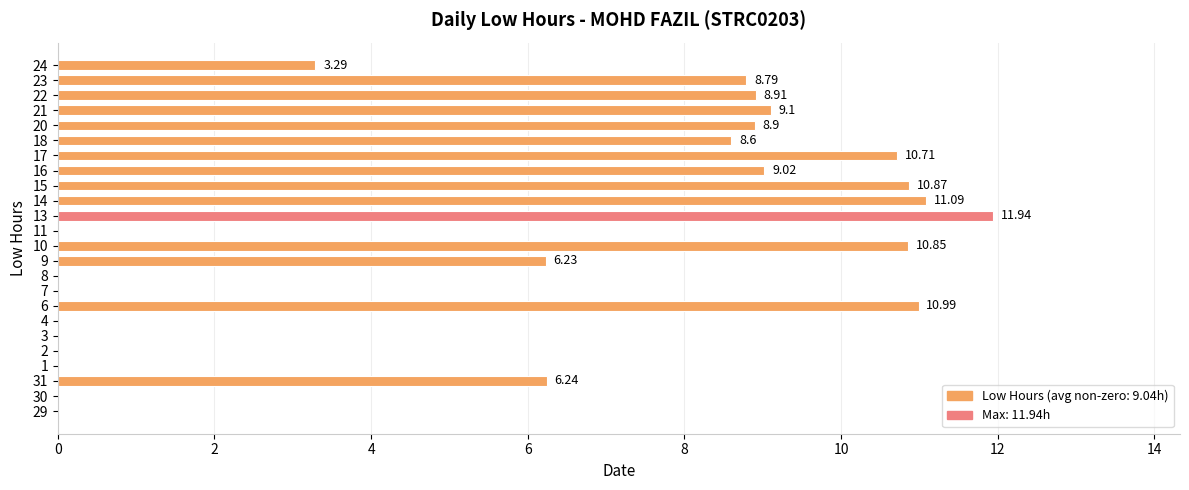

What is the ratio of the value at 10 to the value at 15?

1.0